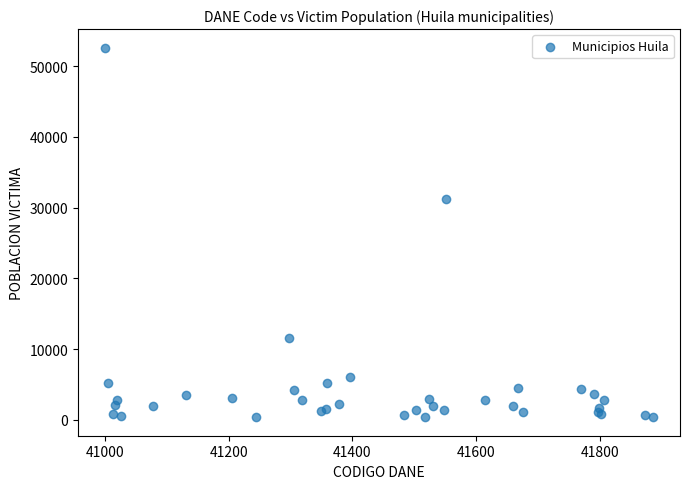

What Y value in the scatter plot is closest to 26509?

31284